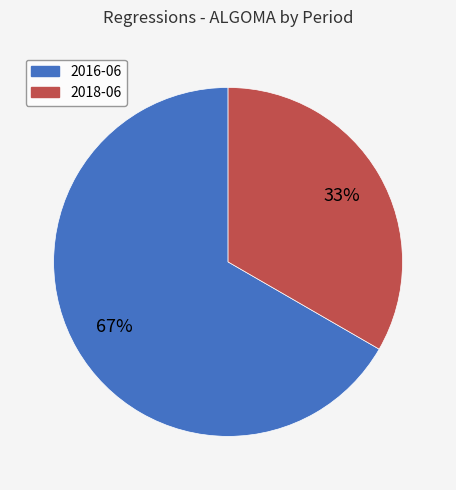

Approximately how many times larger is the value at 2016-06 compared to 2018-06?

2.0